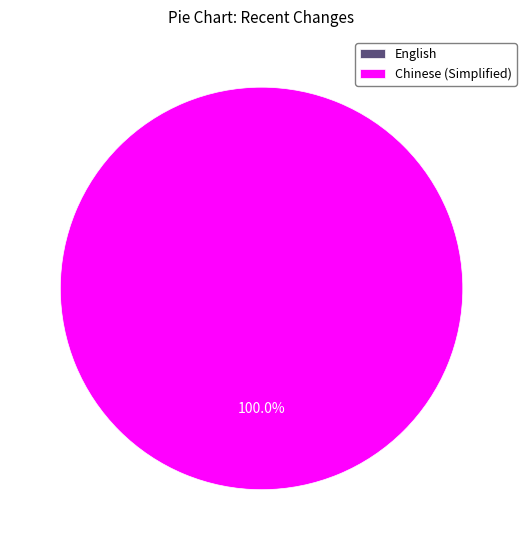

How many slices are in this pie chart?

2